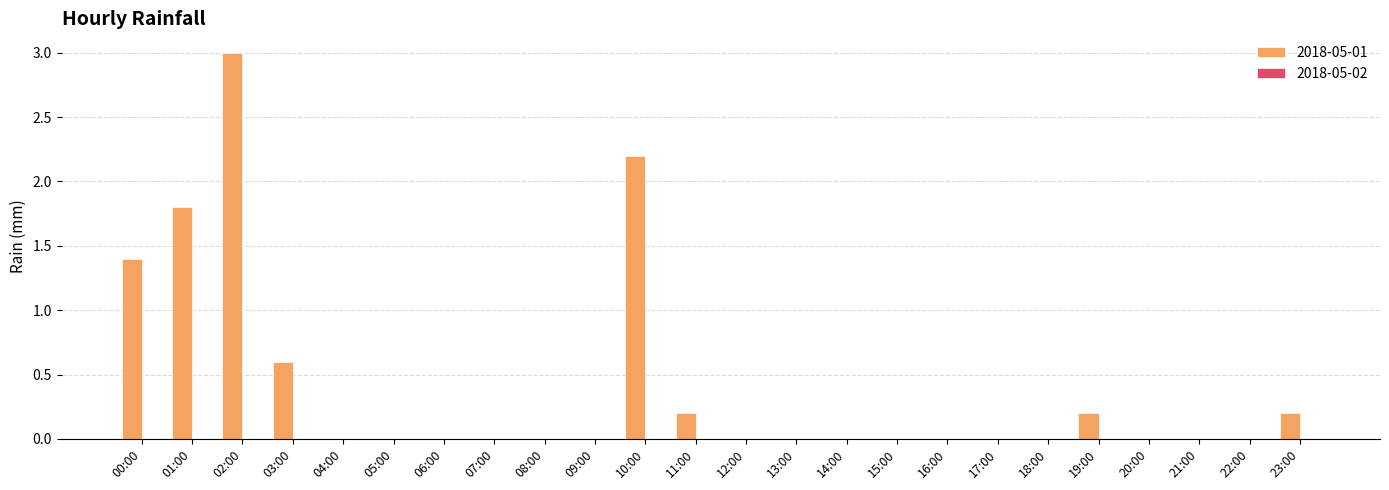

What is the change in value from 02:00 to 13:00?

-3.0